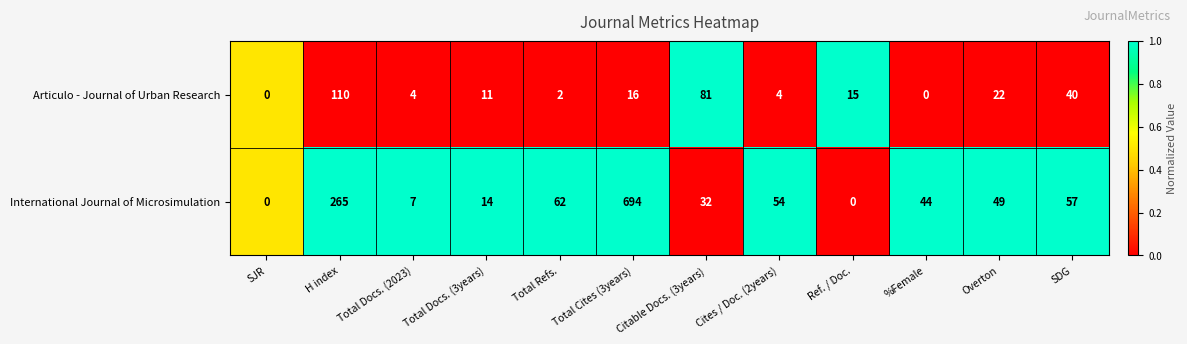

Is it true that Articulo - Journal of Urban Research equals 16 at Total Docs. (3years)?

False